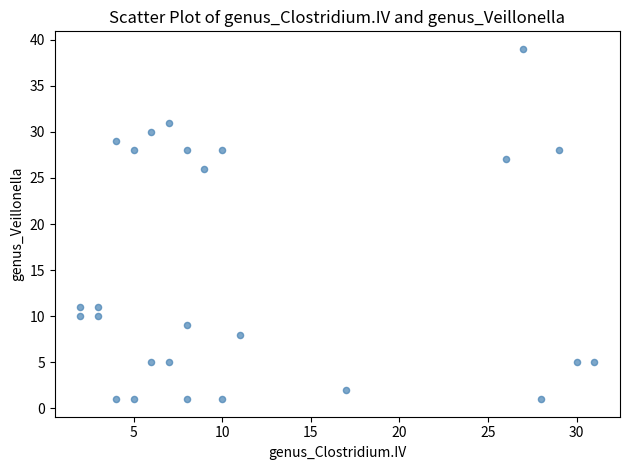

What Y value in the scatter plot is closest to 20?

26